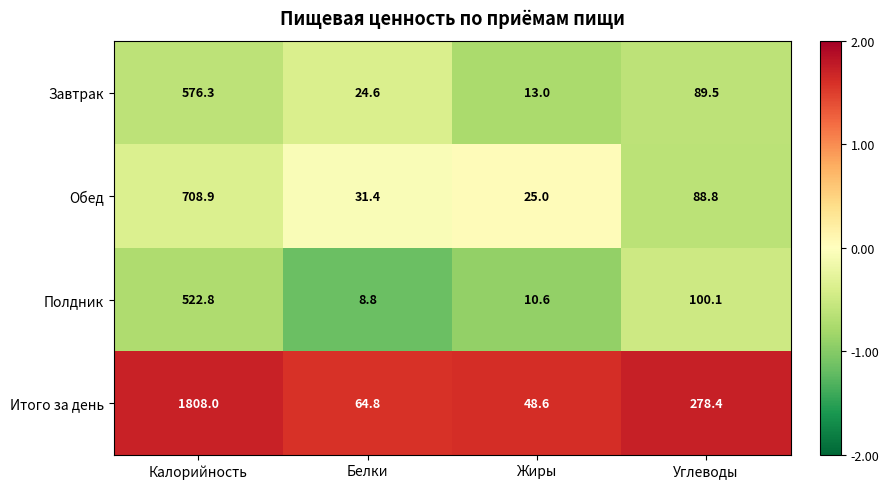

What is the difference between the maximum and minimum values in the Итого за день series?

1759.4